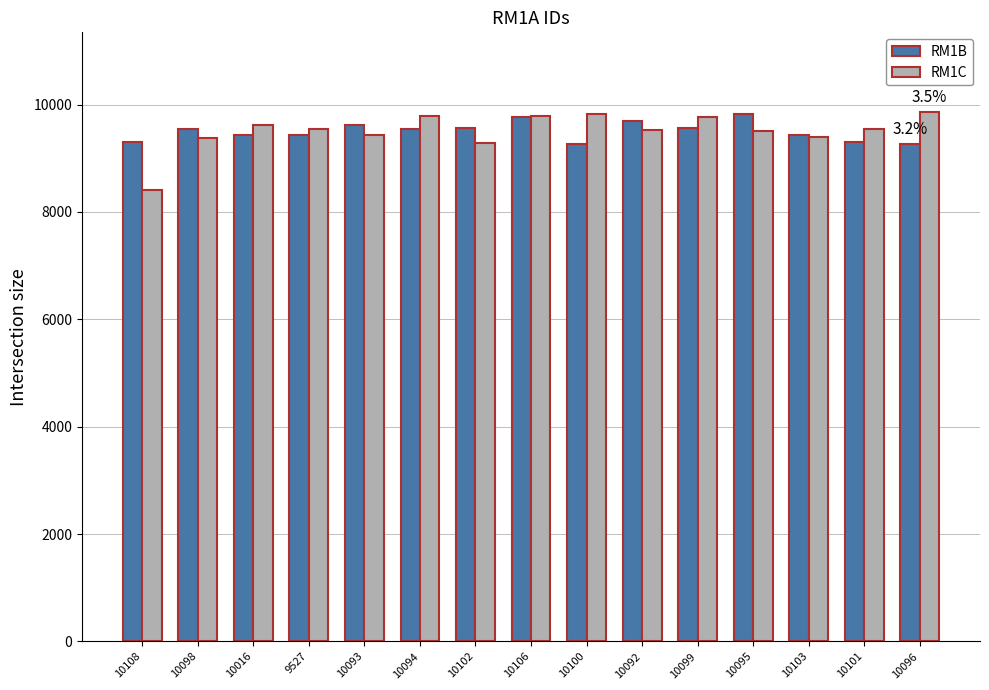

What is the maximum value for RM1C?

9865